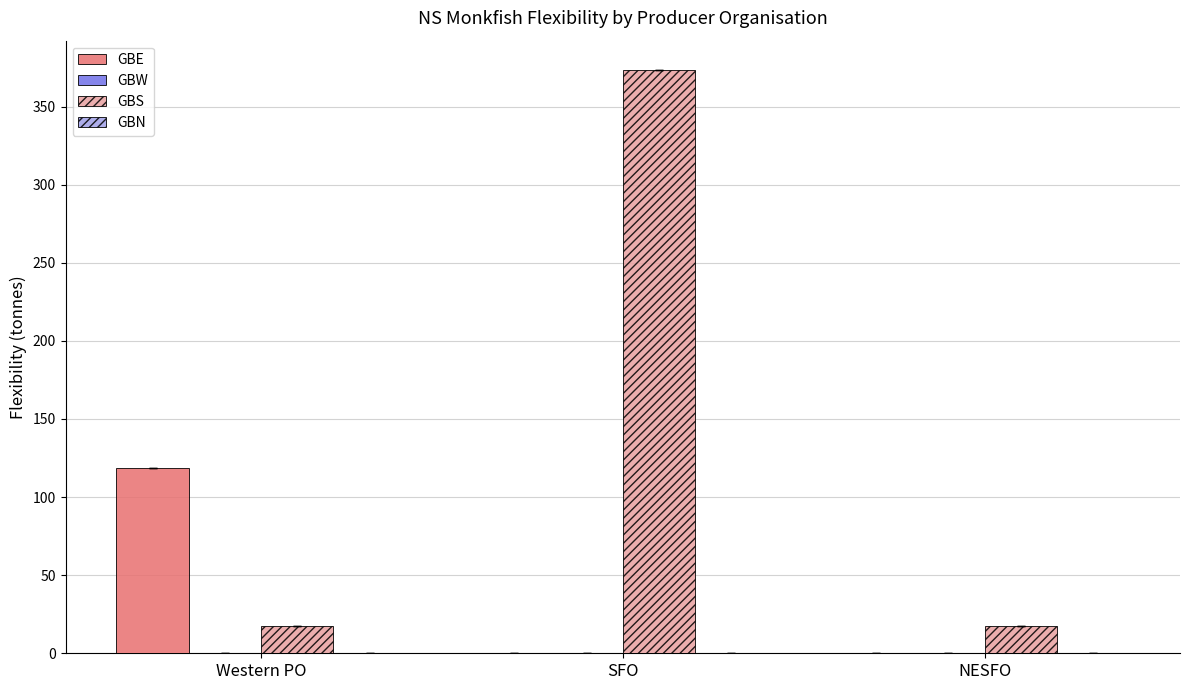

What is the total value across all series at SFO?

373.6